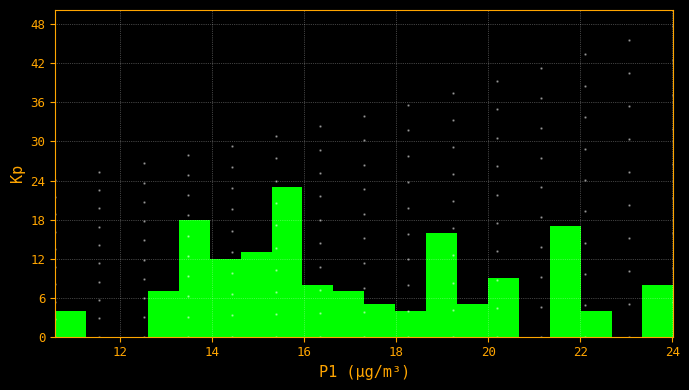

Around what value on the x-axis is the tallest bar? Give the approximate position of its centre, as read against the axis.

15.6